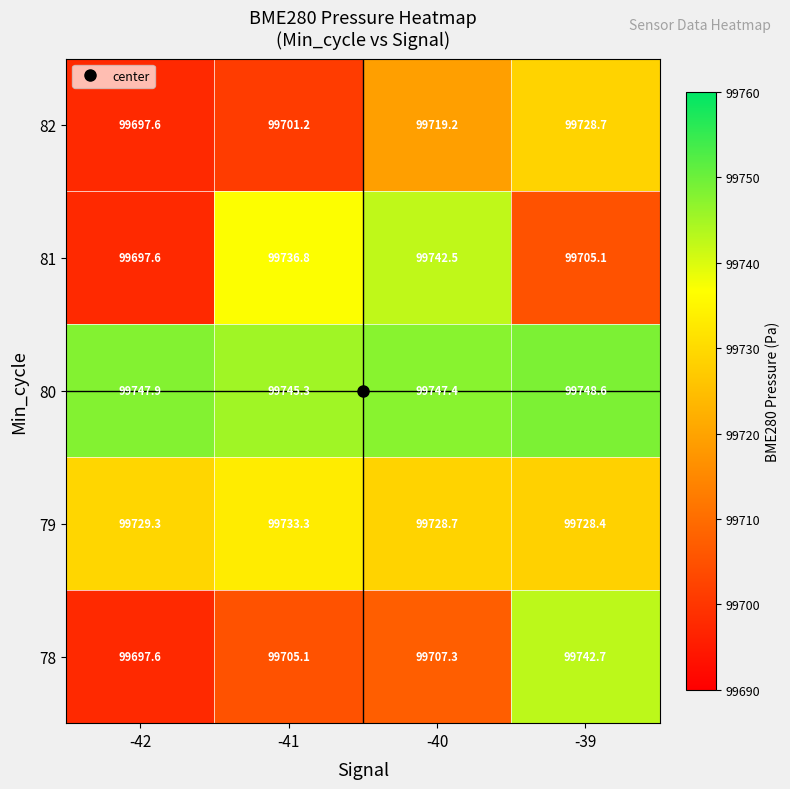

Count the number of data series in this chart.

5